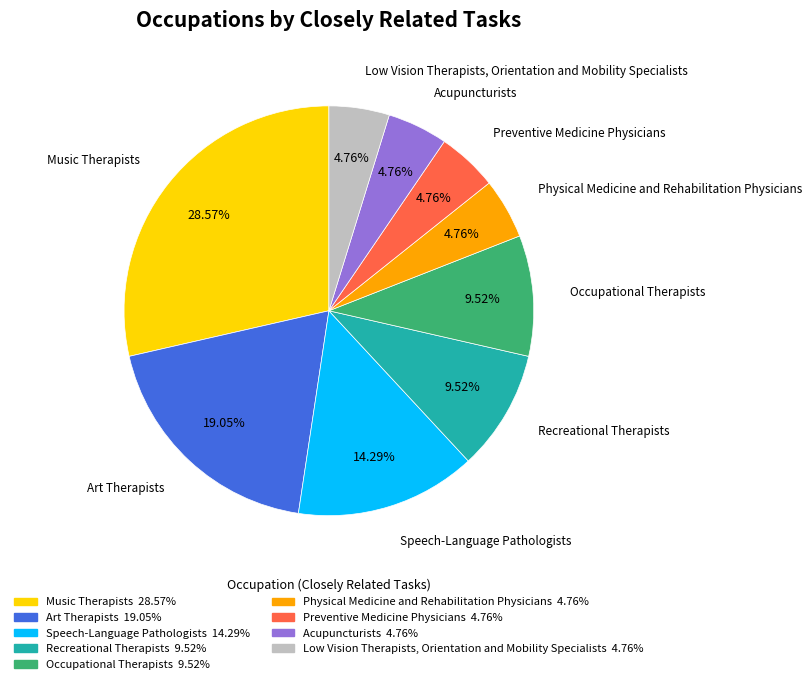

Is it true that Recreational Therapists is 10% of the pie?

True